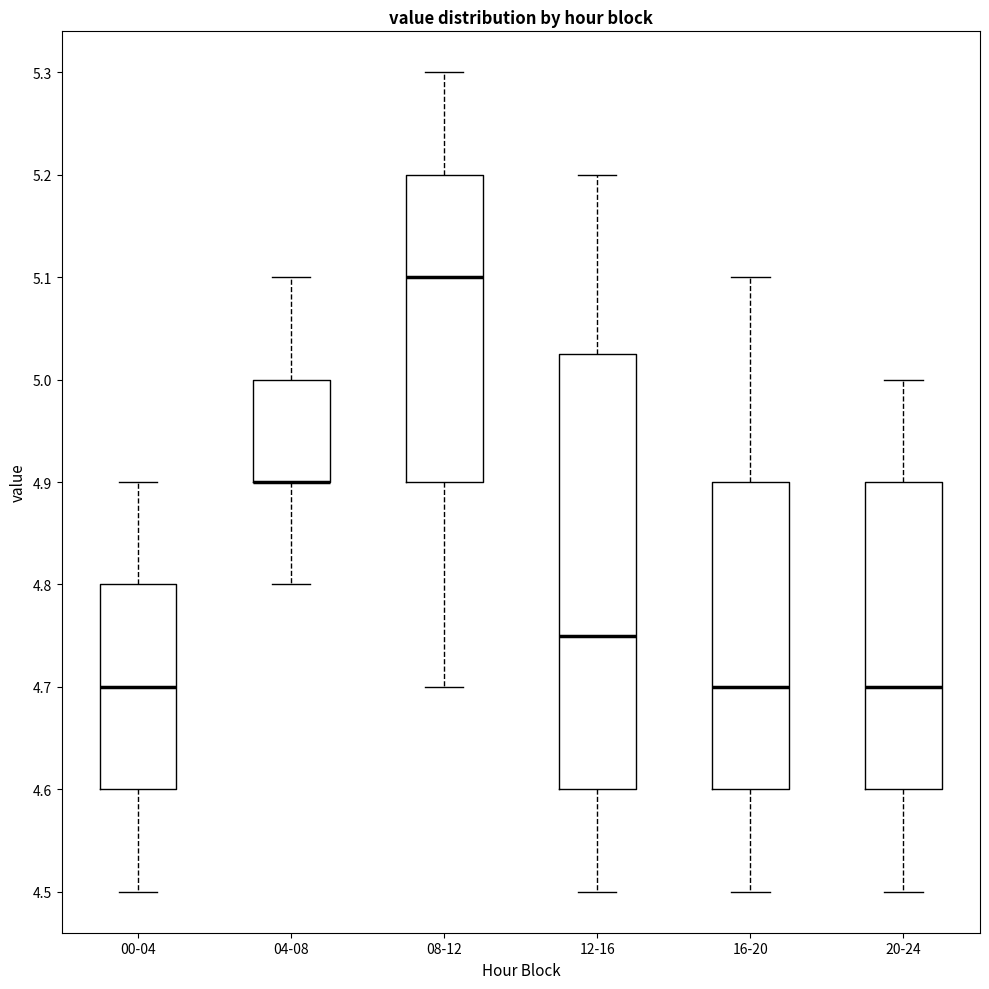

Comparing the boxes themselves (not the whiskers), which one is the tallest?

12-16